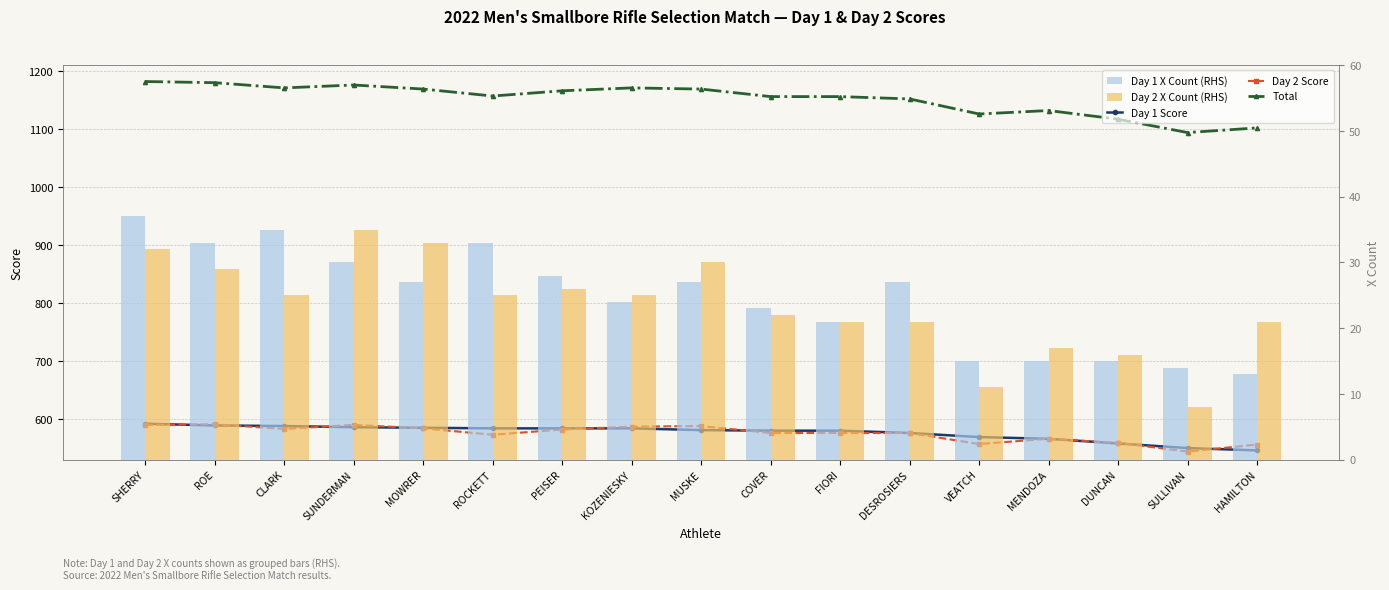

What position from the right is PEISER?

11